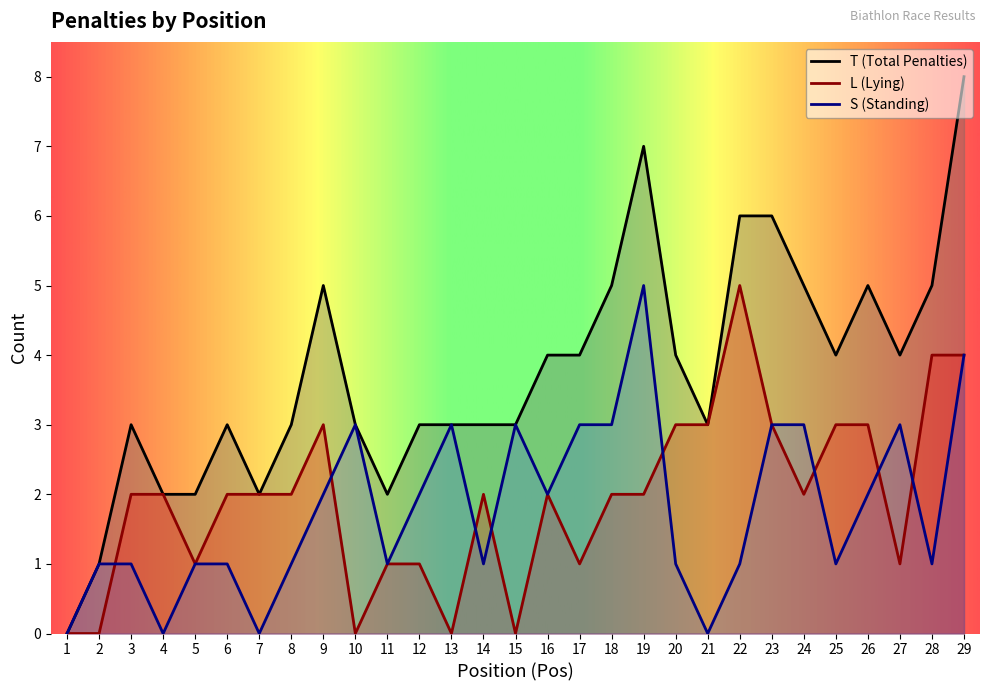

Where is S (Standing) nearest to the value 2?

9